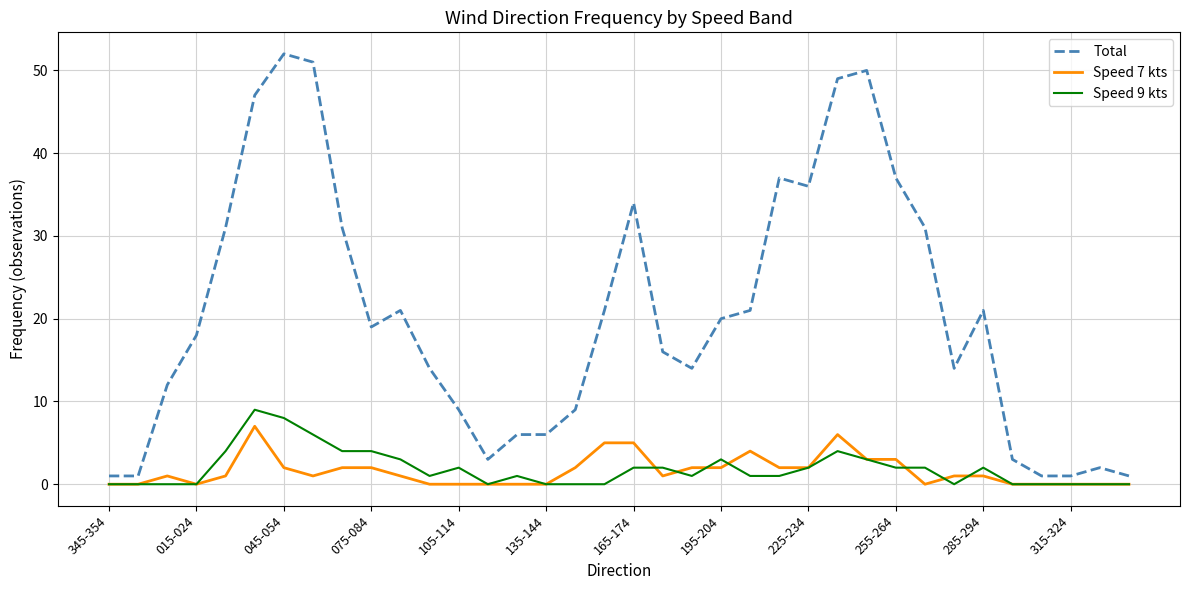

Which series has the largest range (max minus min)?

Total